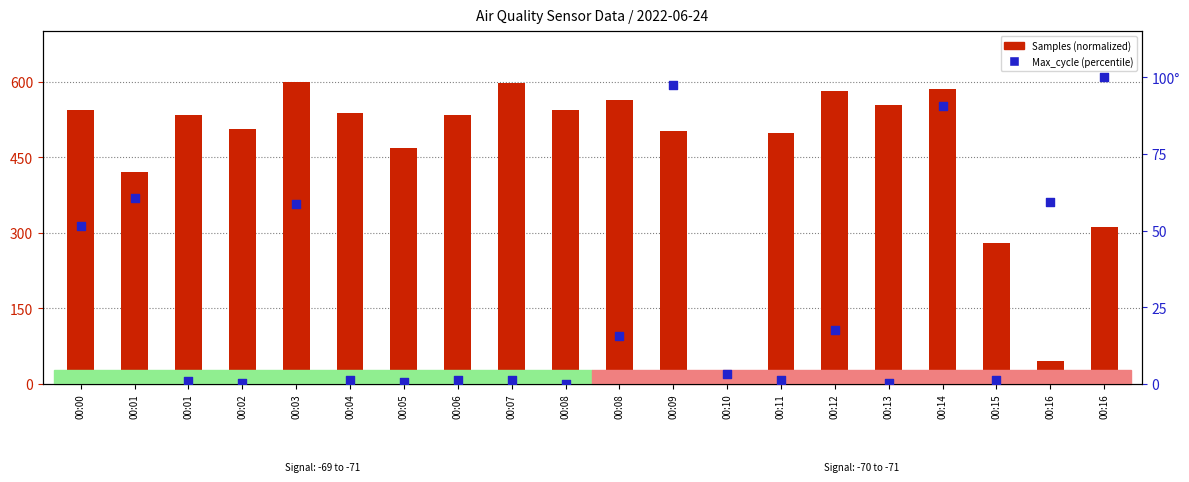

Which series has the widest spread of Y values?

Samples (normalized)